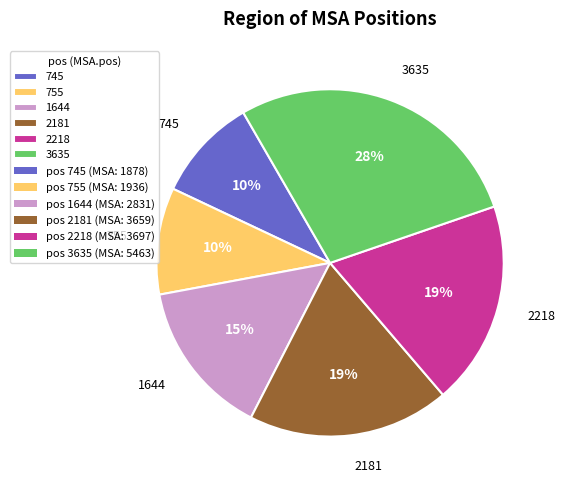

The 2181 slice represents 27% of the pie. True or false?

False